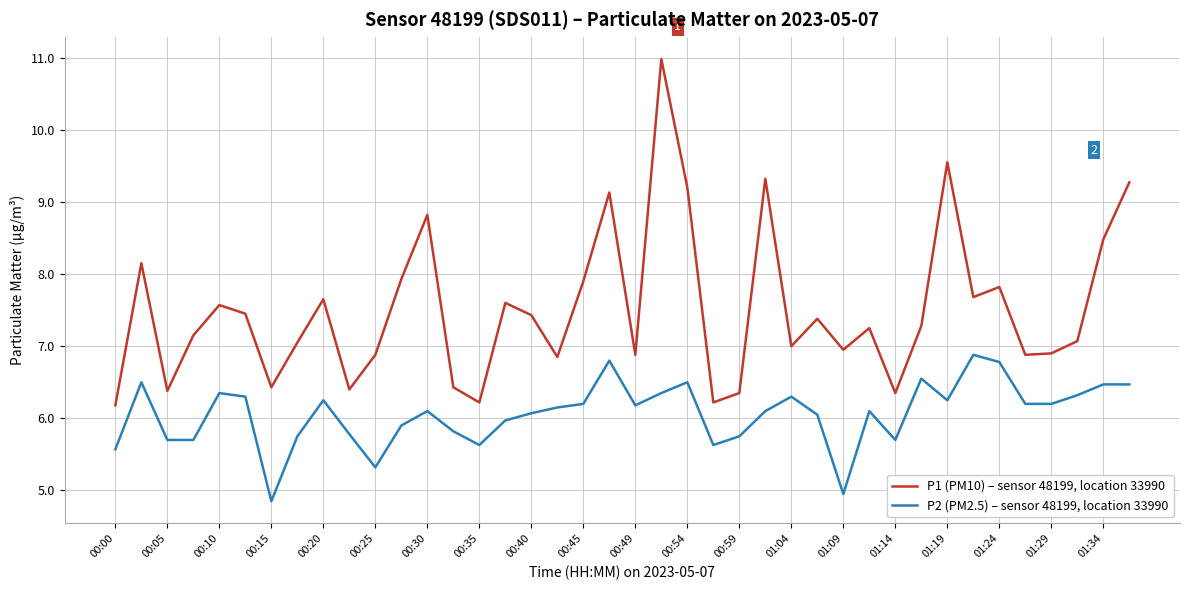

Which series has the largest total across all categories?

P1 (PM10) – sensor 48199, location 33990